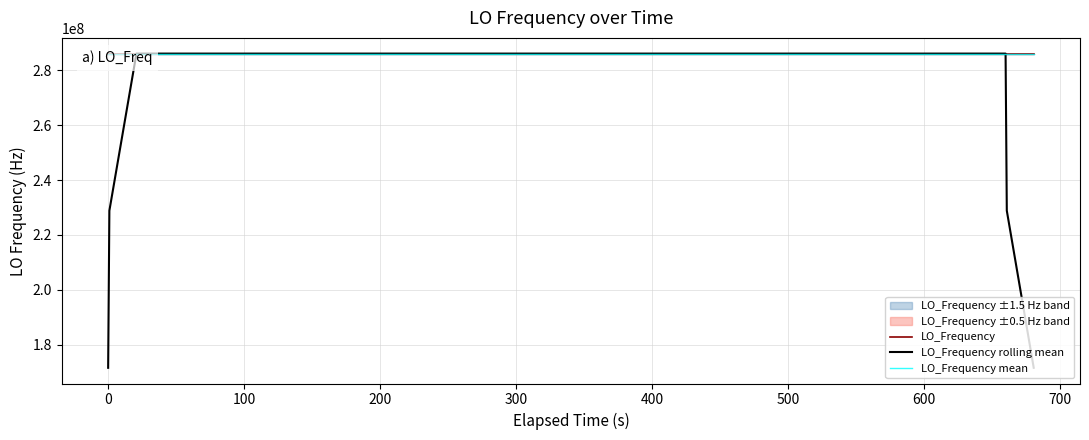

At how many categories does at least one series exceed 279425751?

40